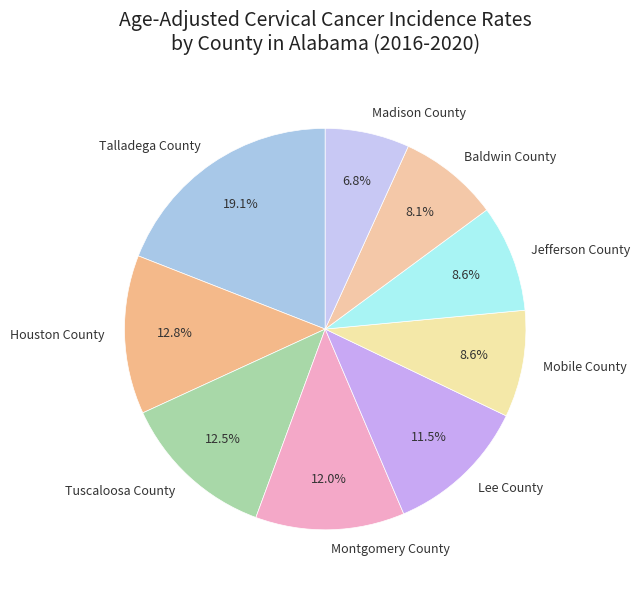

Which slice is the smallest?

Madison County